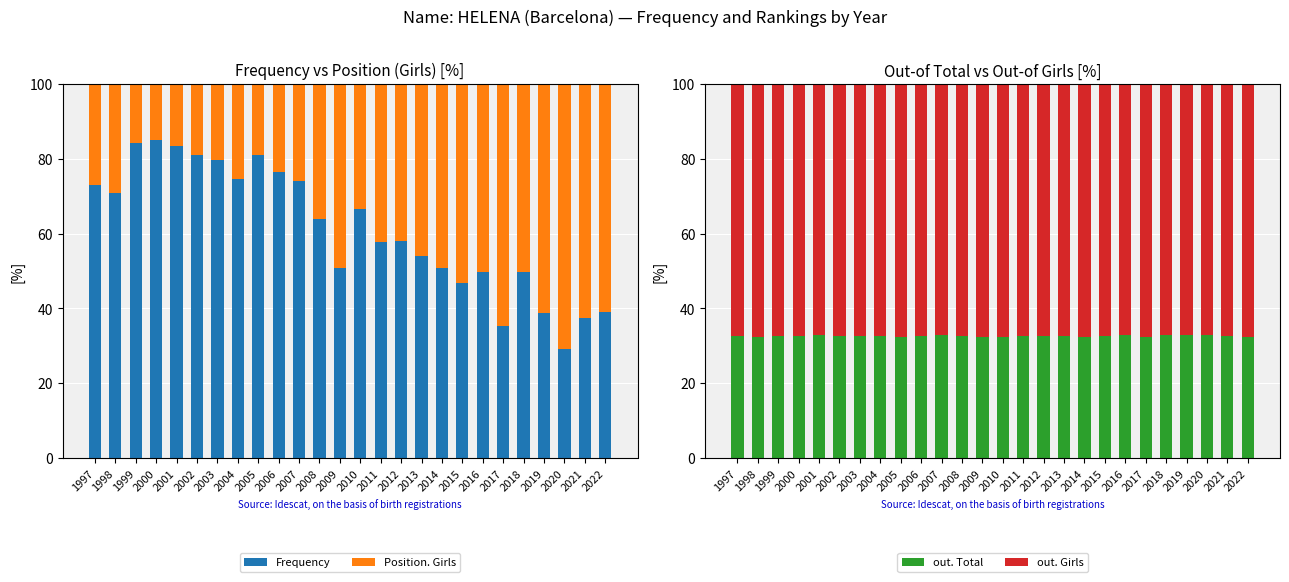

Where is out. Total nearest to the value 32?

2022